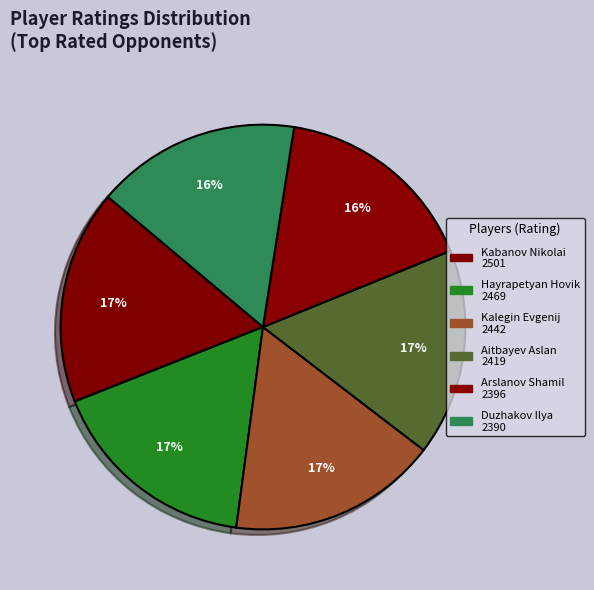

How many segments does this pie chart have?

6